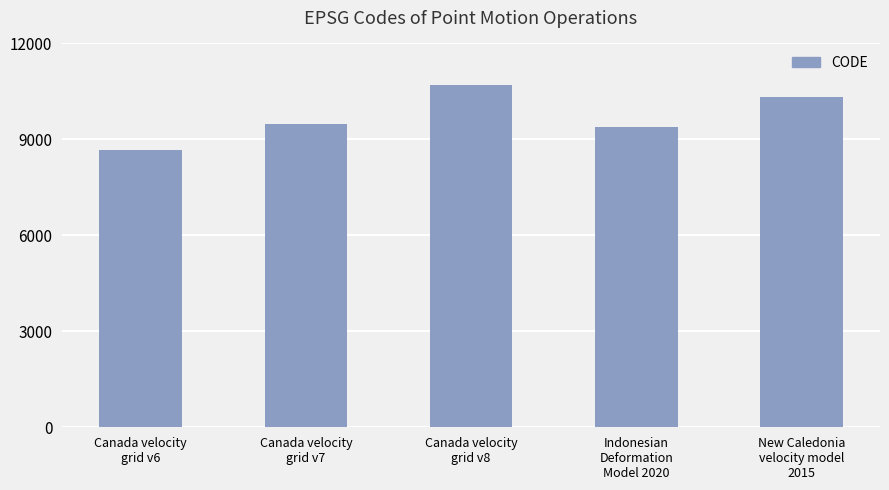

Reading left to right, transcribe all the data shown in this chart.

Canada velocity
grid v6=8676	Canada velocity
grid v7=9483	Canada velocity
grid v8=10707	Indonesian
Deformation
Model 2020=9375	New Caledonia
velocity model
2015=10323